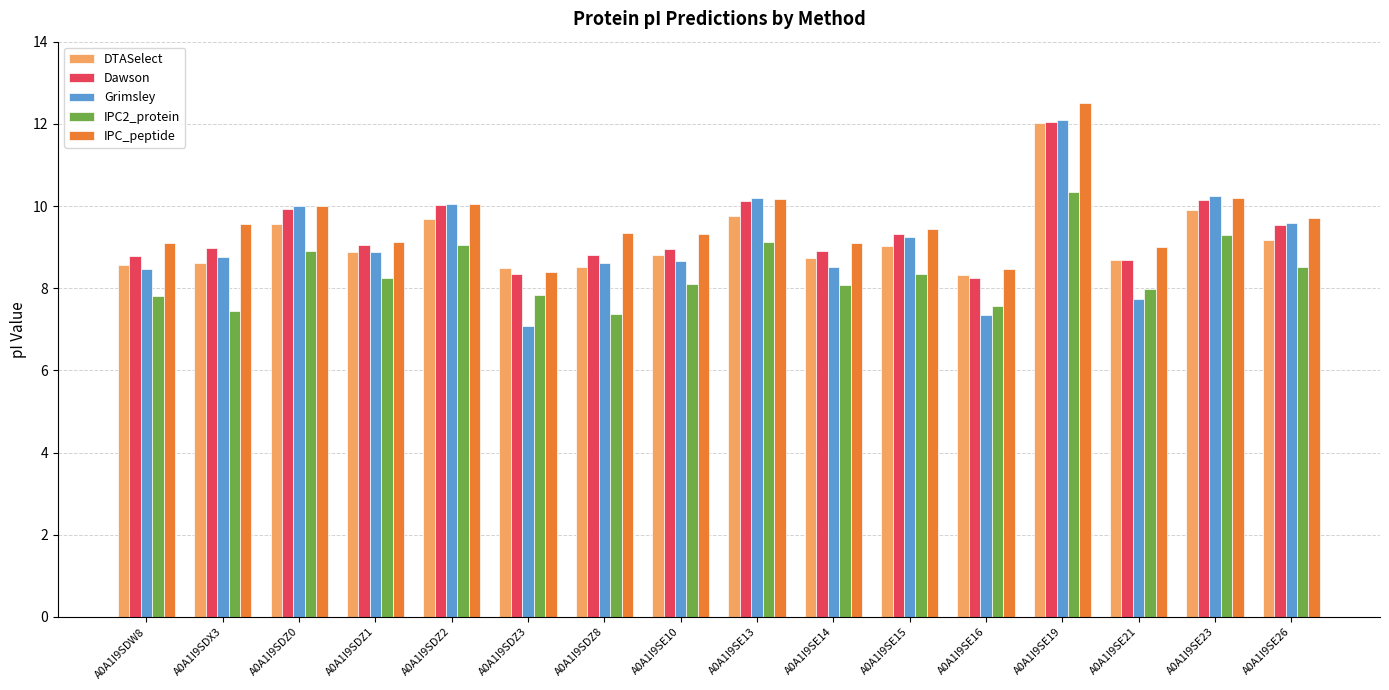

What is the sum of the Dawson values at A0A1I9SDZ8 and A0A1I9SDW8?

17.6